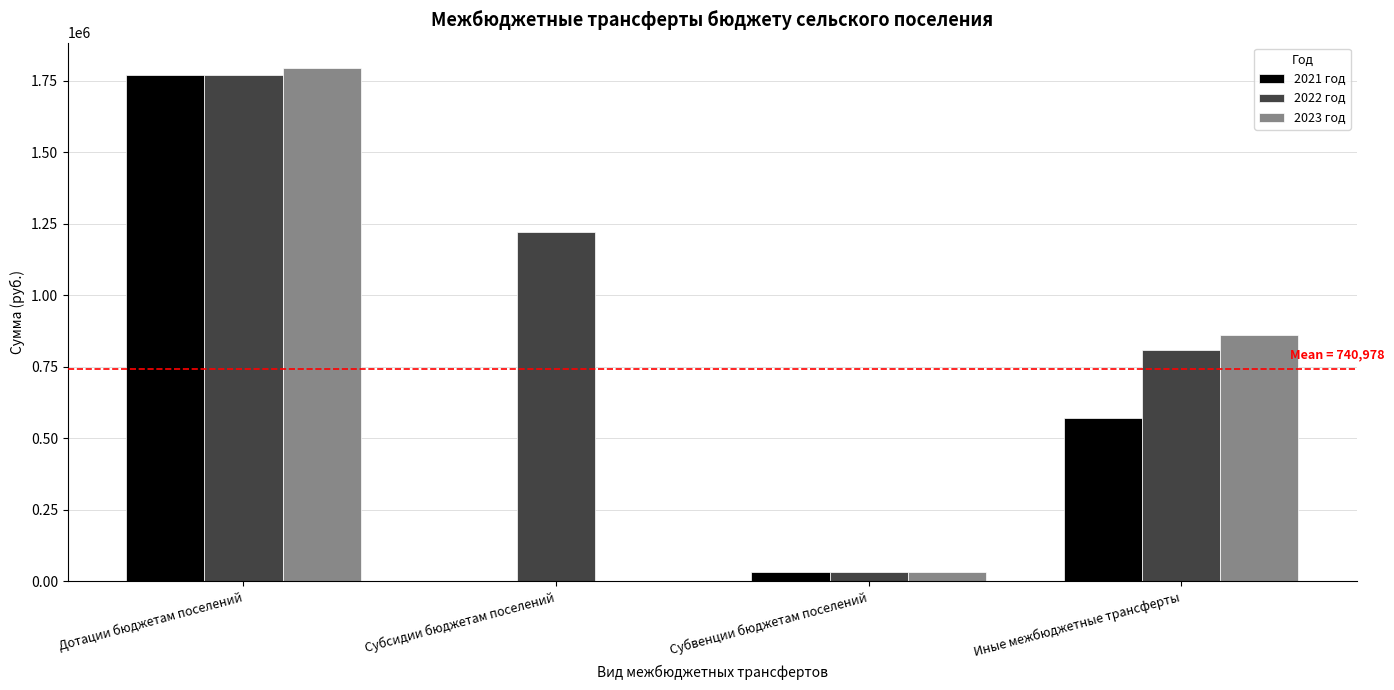

At which category is the sum across all series the highest?

Дотации бюджетам поселений